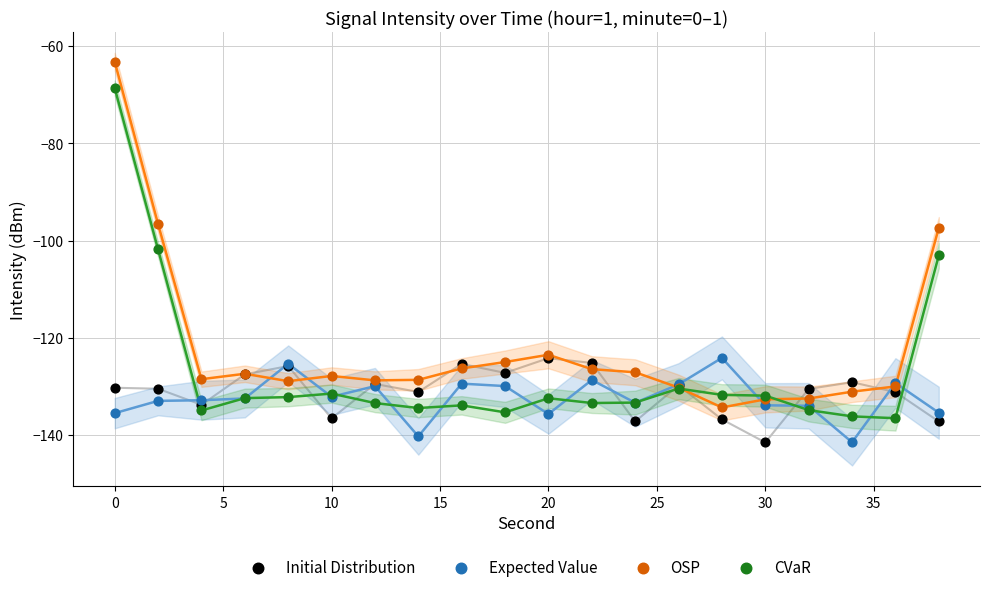

What are all the series names shown in the legend?

Initial Distribution, Expected Value, OSP, CVaR